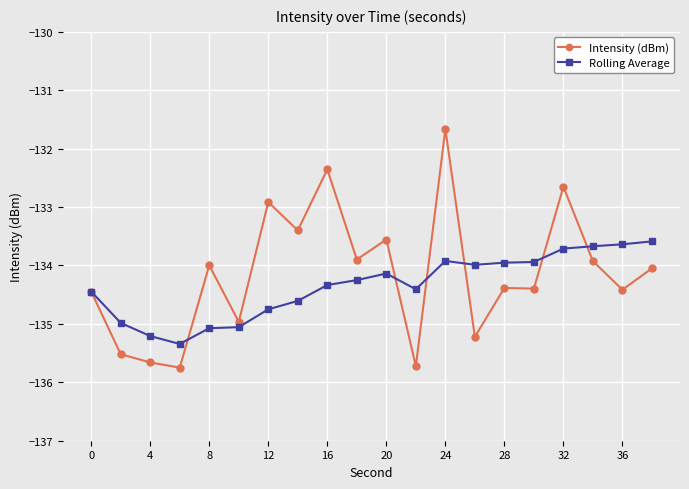

At how many categories does at least one series exceed -133?

4